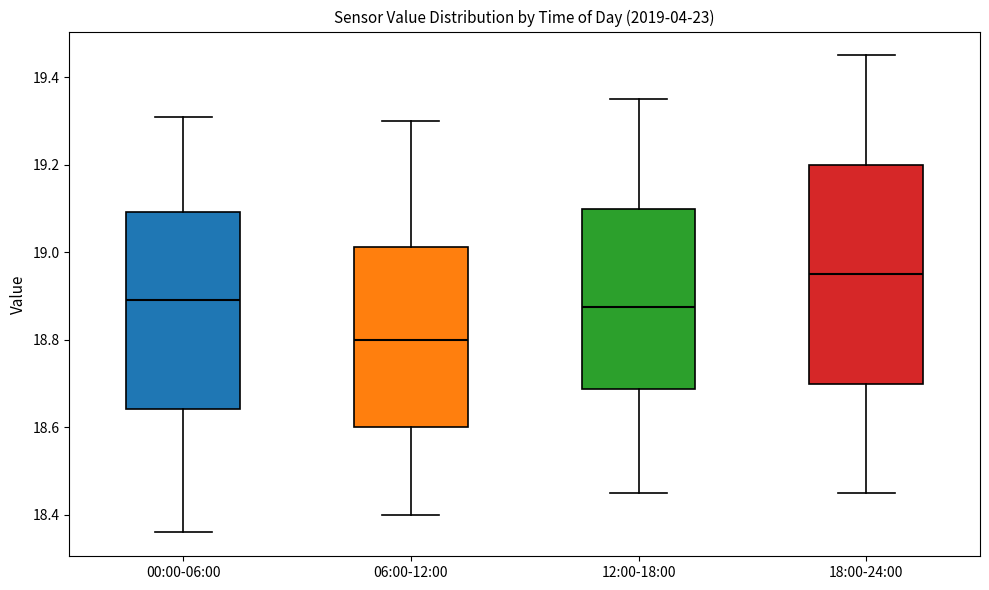

Where does the upper whisker of the box for 00:00-06:00 end on the y-axis? The values are not printed on the chart, so give them approximately, as read against the axis.

19.32